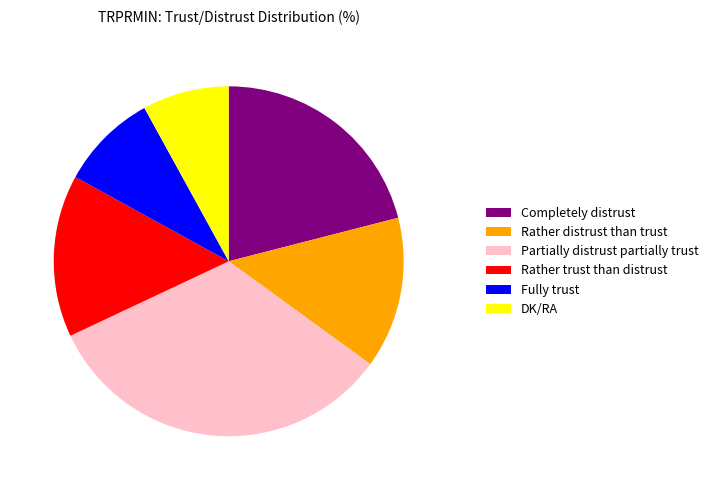

True or false: Completely distrust accounts for 8% of the total.

False